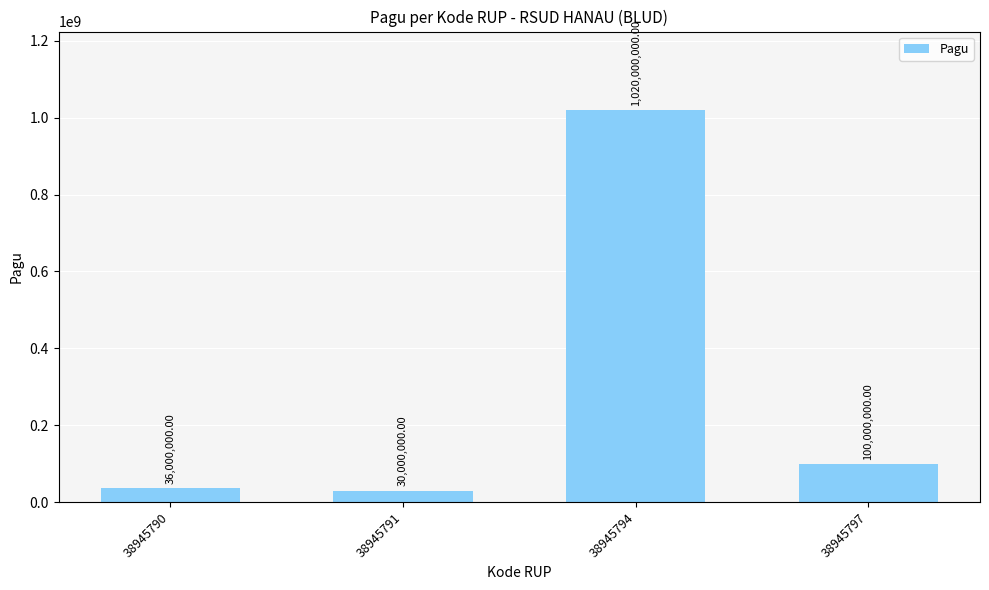

Where does the data first go above 100000000?

38945794